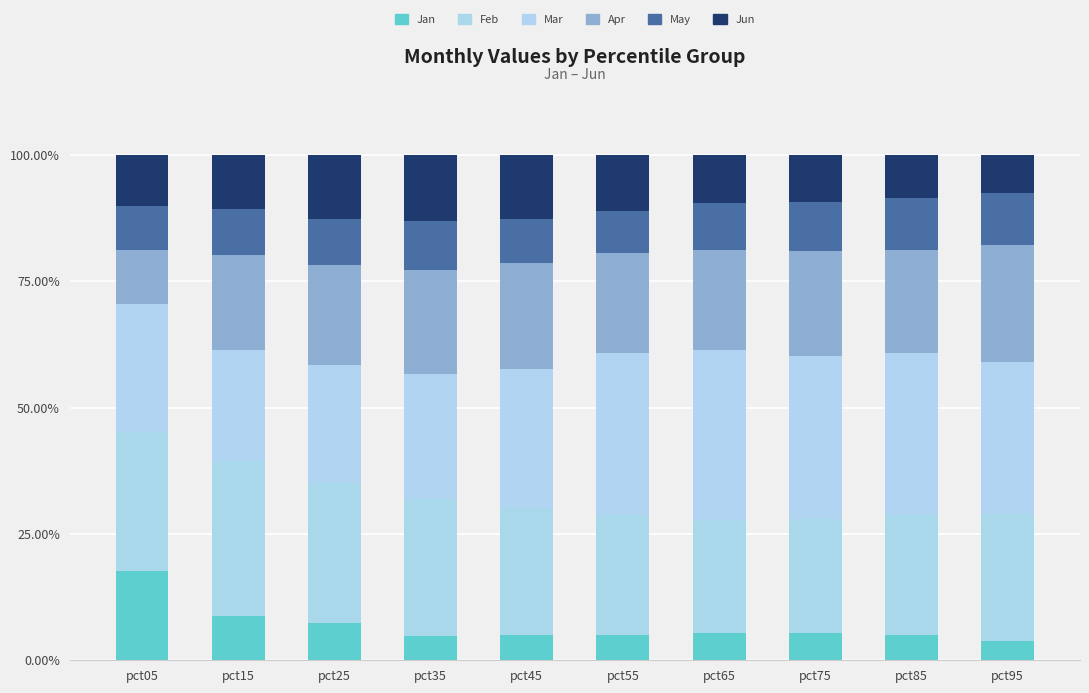

List the labels in order of Jun value, largest first.

pct35, pct45, pct25, pct55, pct15, pct05, pct65, pct75, pct85, pct95